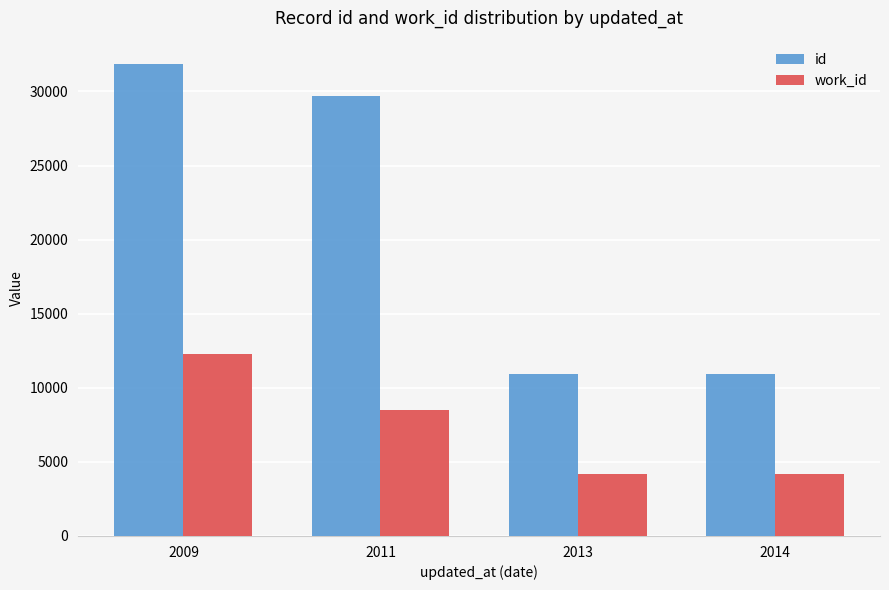

Does the chart contain any negative values?

No